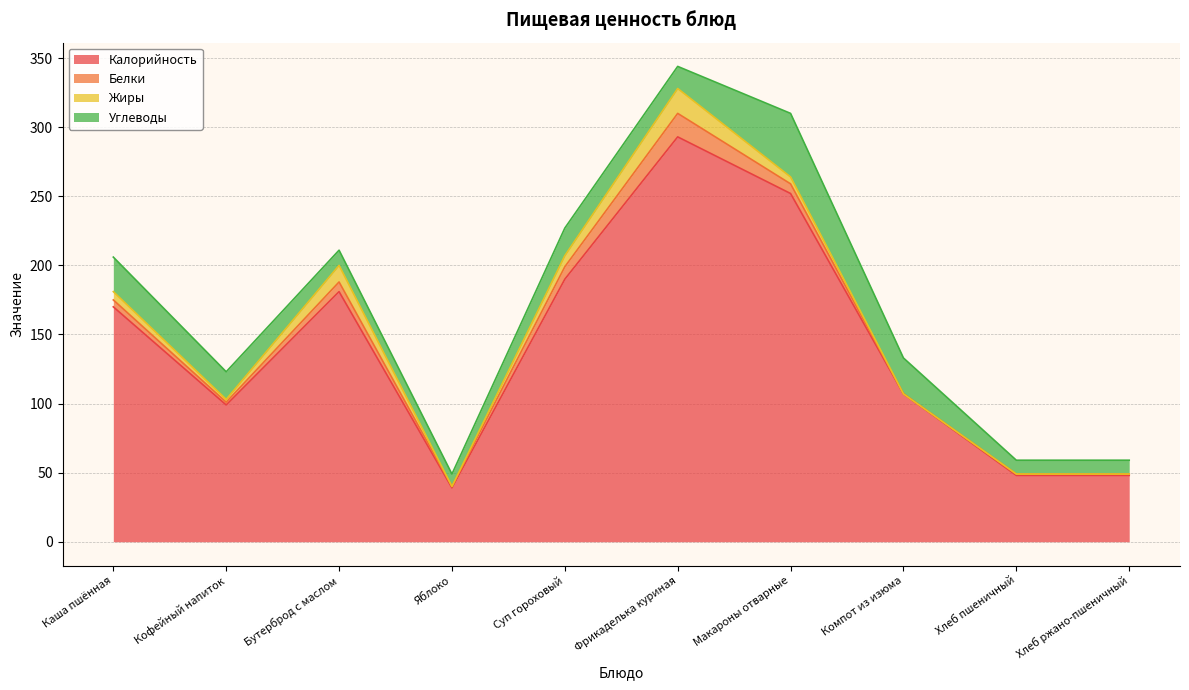

How many lines are shown in the chart?

4